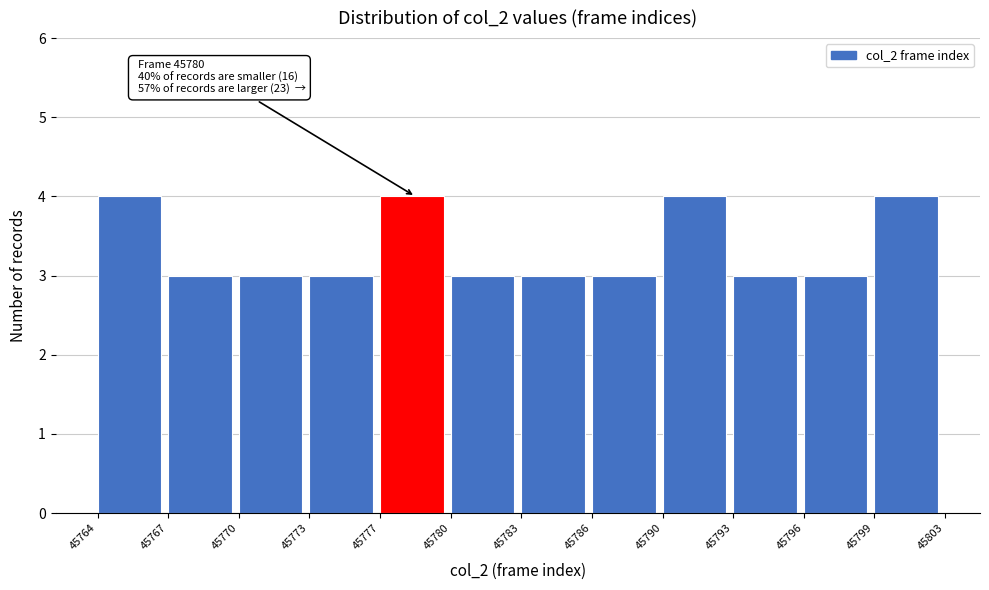

Reading right to left, list all the values displayed in this chart.

4	3	3	4	3	3	3	4	3	3	3	4